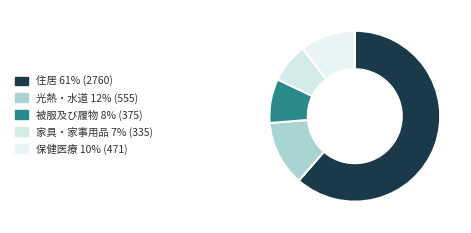

Rank the categories by value from highest to lowest.

住居, 光熱・水道, 保健医療, 被服及び履物, 家具・家事用品